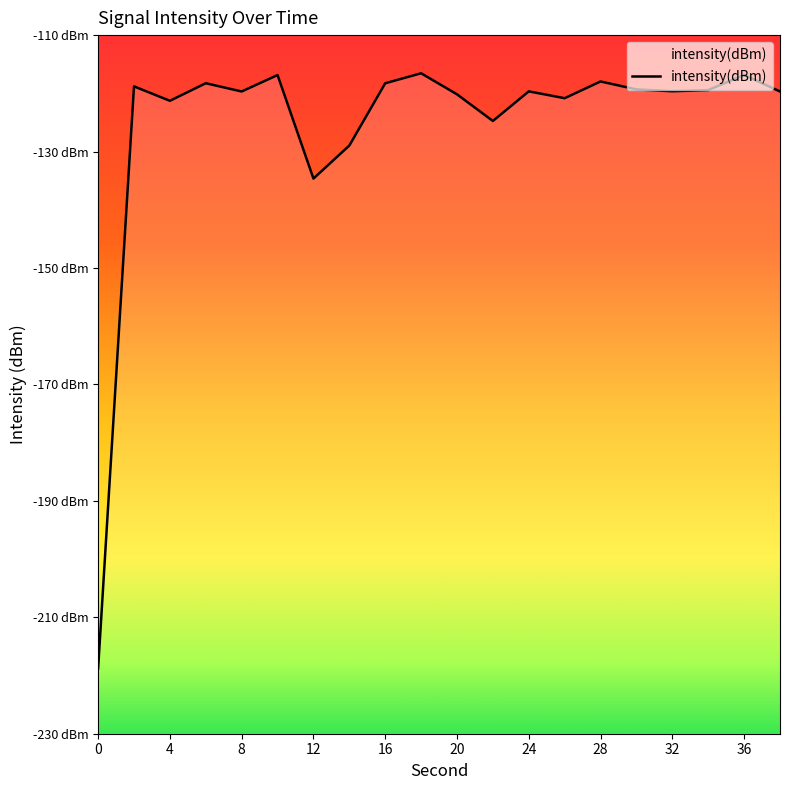

Reading right to left, what are all the values shown in this chart?

-119.7	-116.8	-119.4	-119.6	-119.3	-118.0	-120.8	-119.7	-124.8	-120.2	-116.6	-118.3	-129.0	-134.6	-116.9	-119.7	-118.3	-121.3	-118.8	-218.8